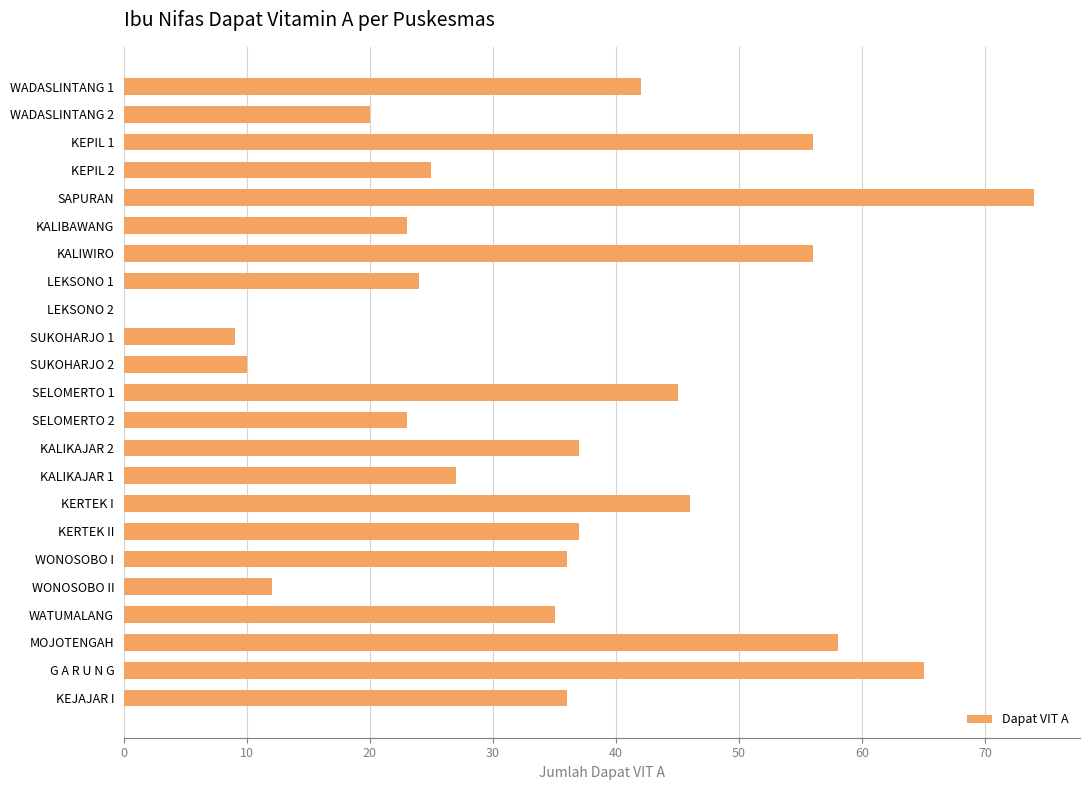

The chart shows a value of 10 at SELOMERTO 2. True or false?

False